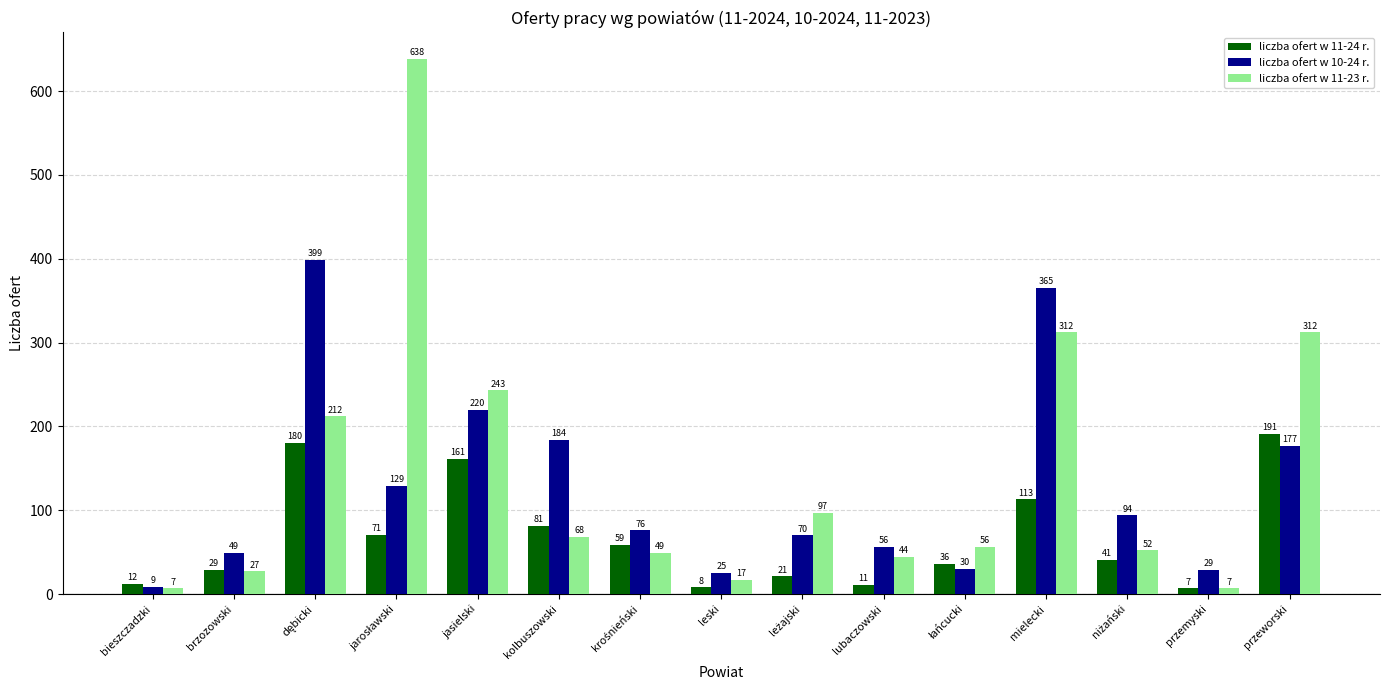

Which series has the widest spread of values?

liczba ofert w 11-23 r.